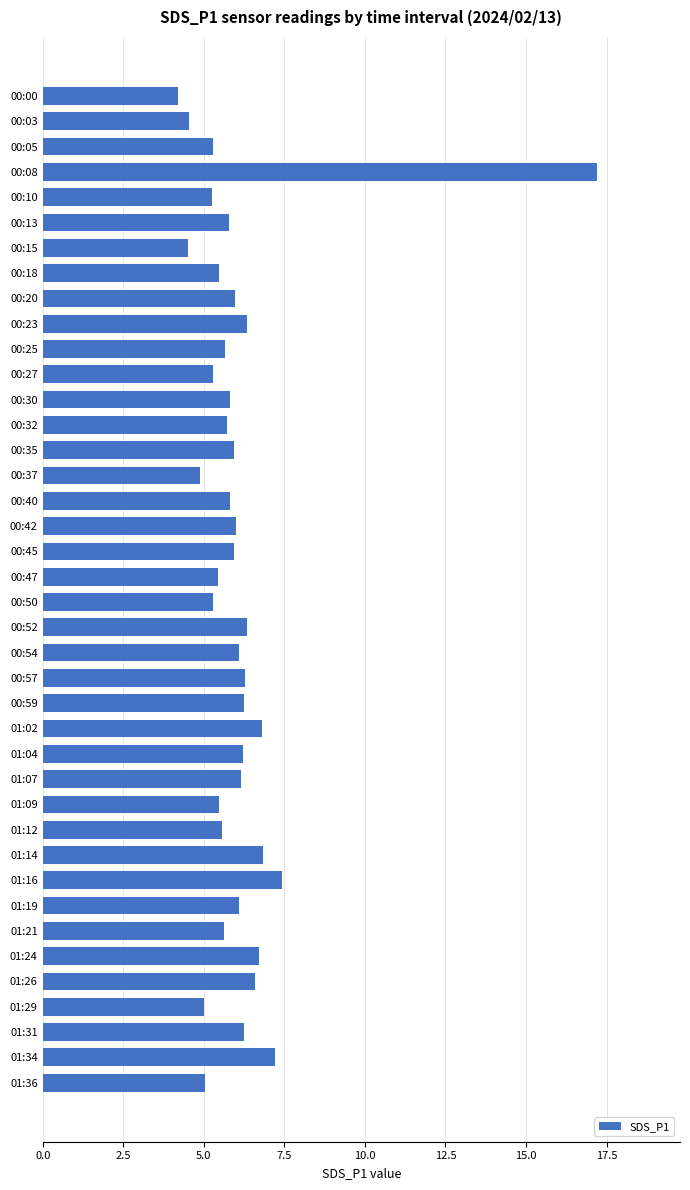

What position from the bottom is 00:35?

26